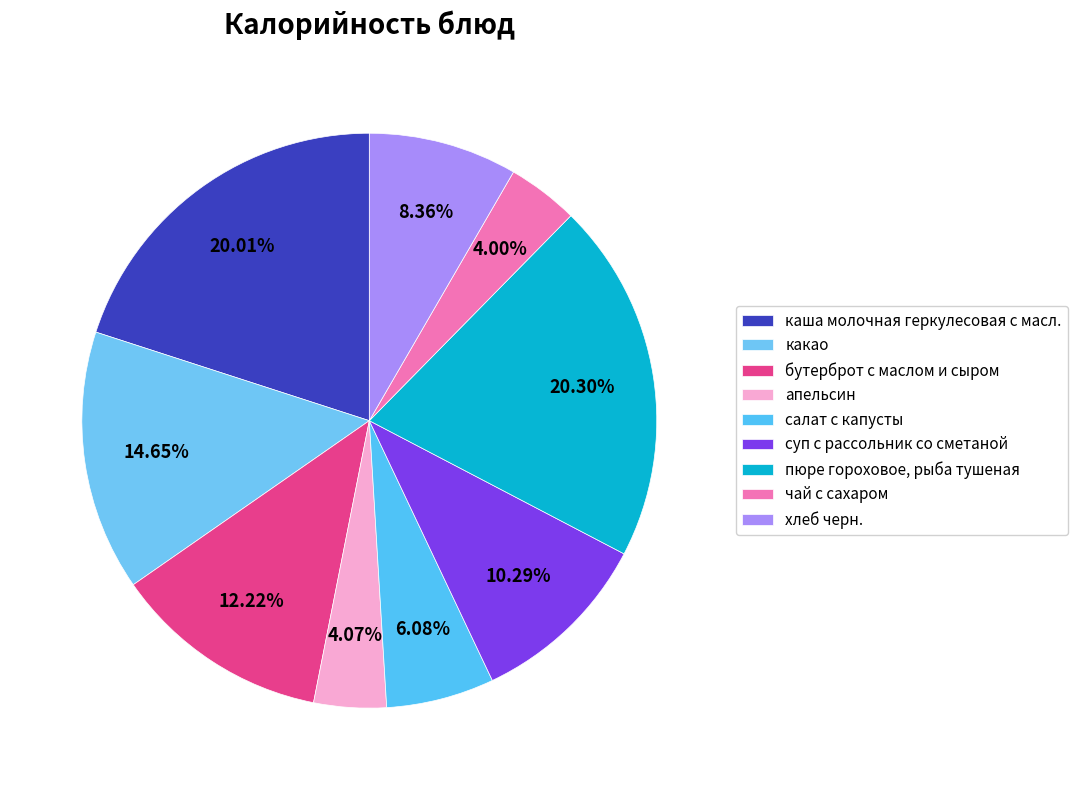

How many slices are in this pie chart?

9